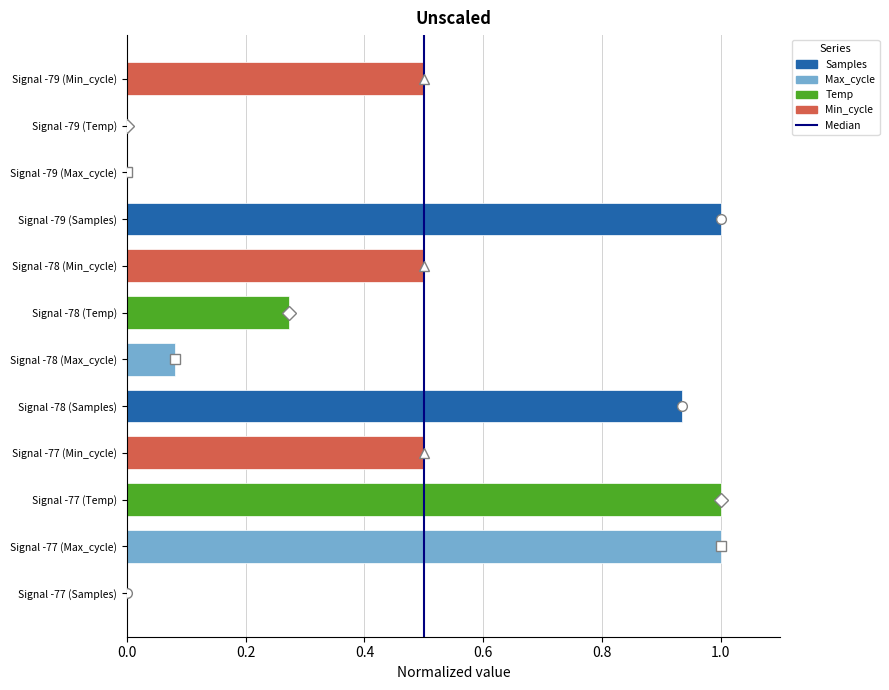

What is the greatest value displayed?

1.0